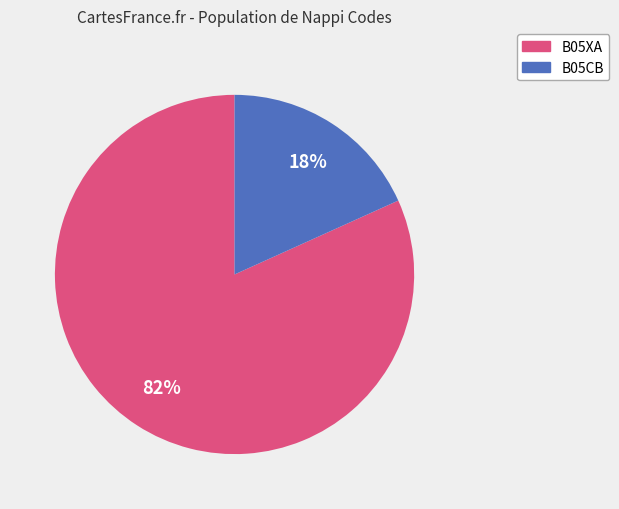

To the nearest percent, what is the average slice percentage?

50%